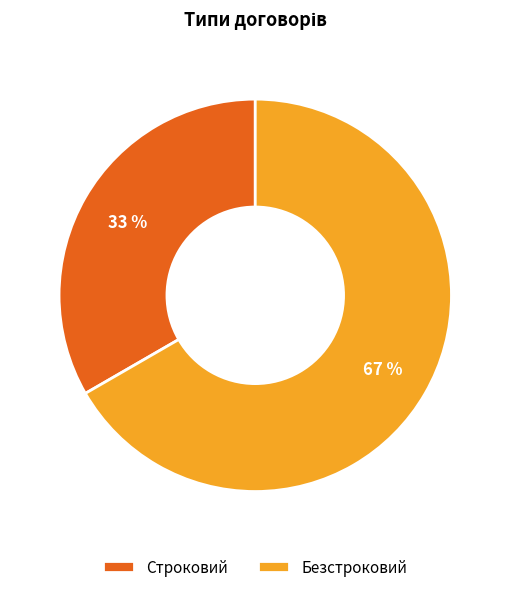

Does Строковий account for over 50% of the chart?

No